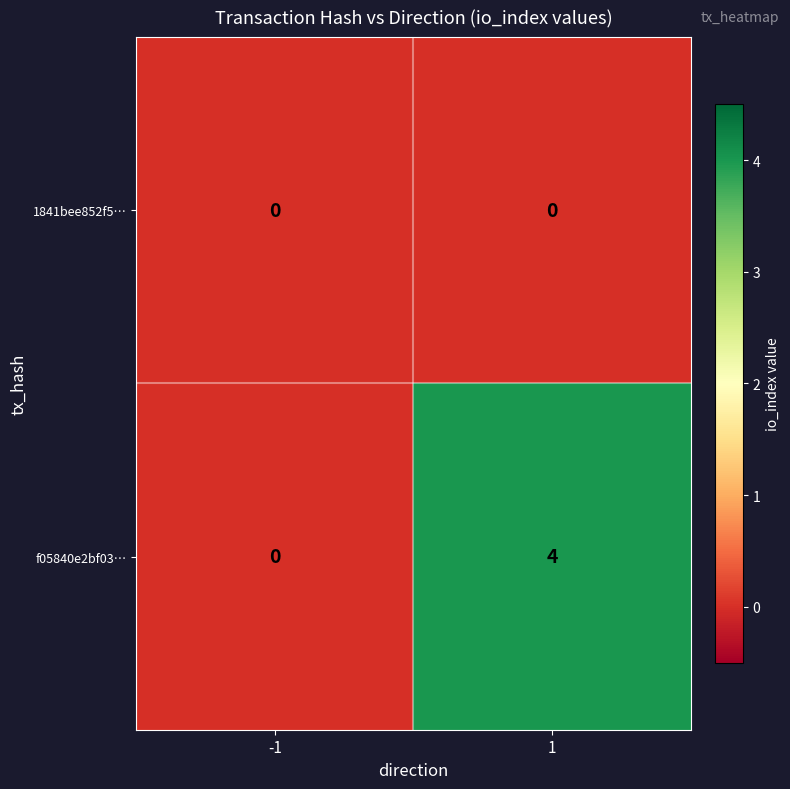

Between -1 and 1, which series saw the biggest shift?

f05840e2bf03…